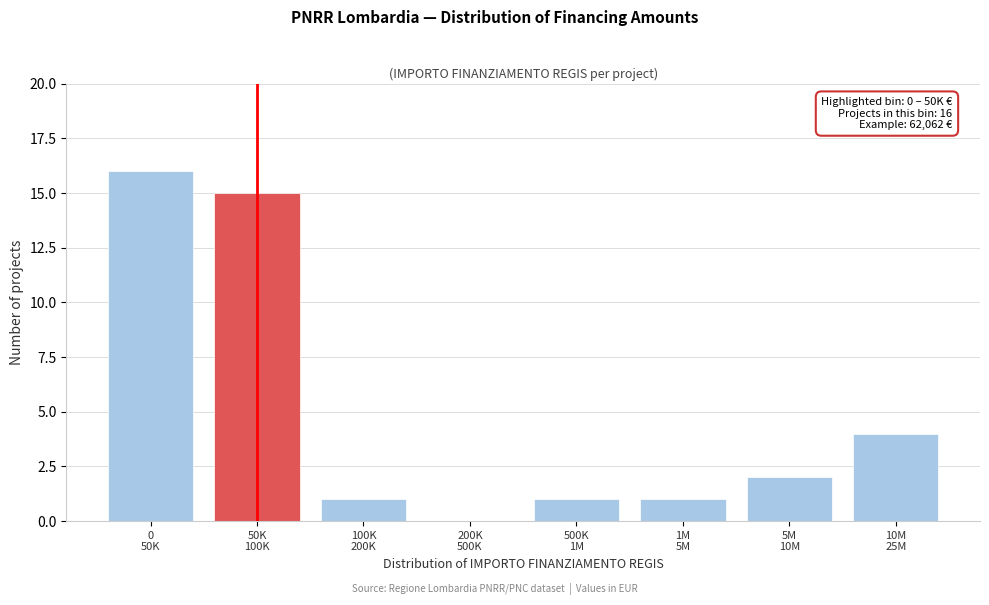

What is the greatest value displayed?

16